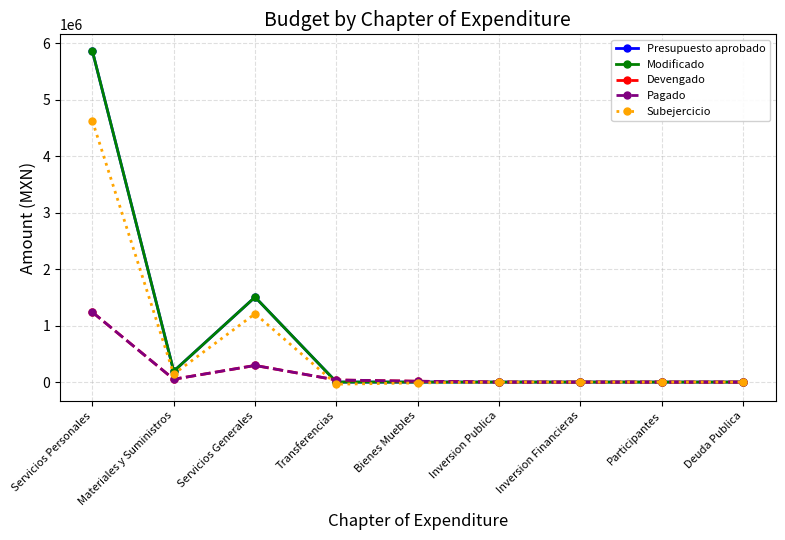

Between Materiales y Suministros and Bienes Muebles, which is larger?

Materiales y Suministros